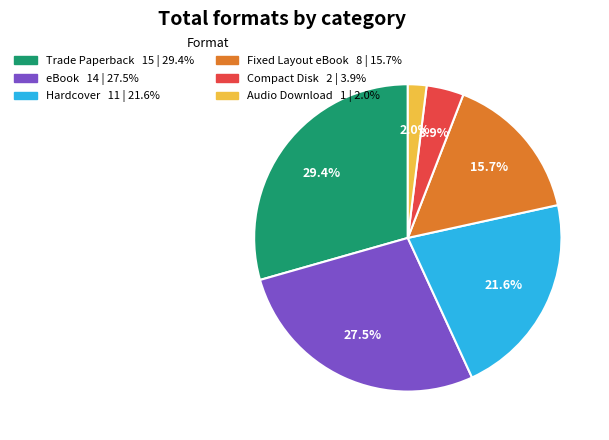

To the nearest percent, what is the difference between the largest and smallest slice percentages?

27%